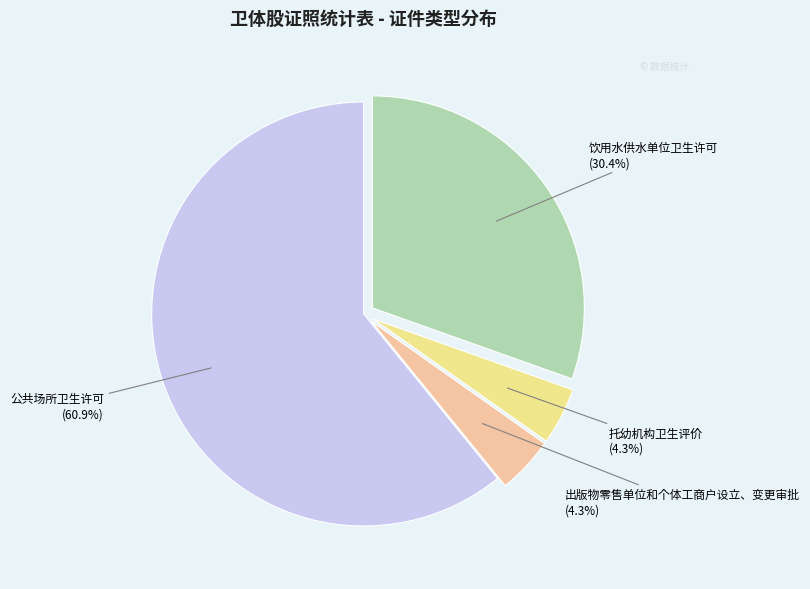

Is there a majority slice in this chart?

Yes